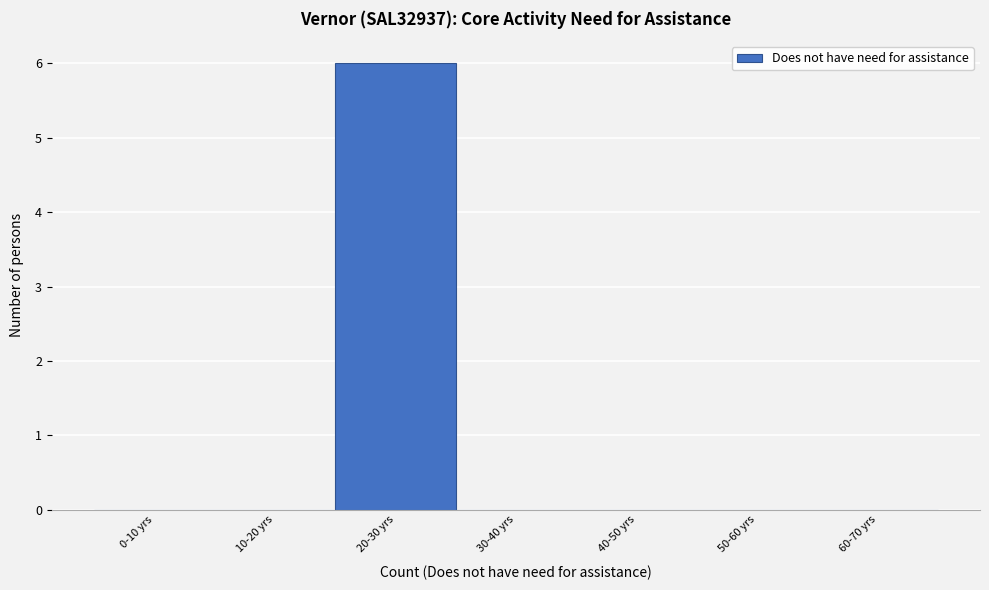

Reading right to left, list all the values displayed in this chart.

60-70 yrs=0	50-60 yrs=0	40-50 yrs=0	30-40 yrs=0	20-30 yrs=6	10-20 yrs=0	0-10 yrs=0